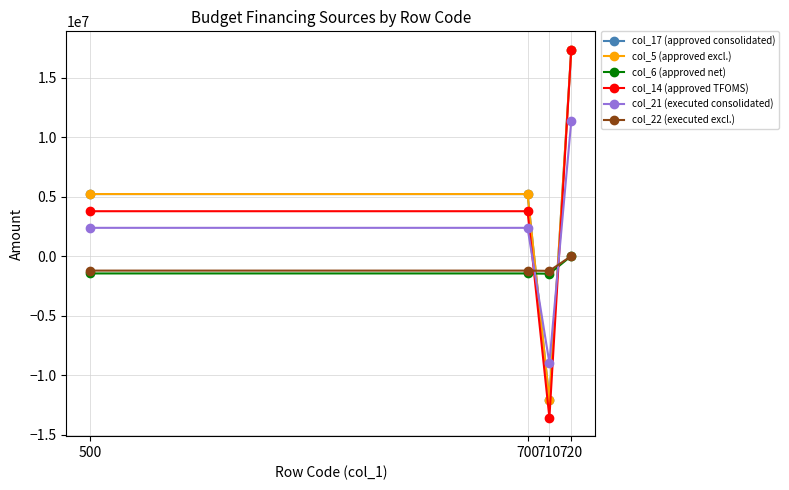

Between which two adjacent categories do col_22 (executed excl.) and col_21 (executed consolidated) first intersect?

700 and 710